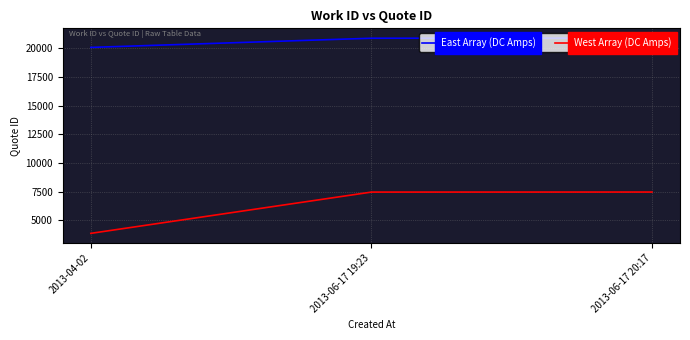

The value of East Array (DC Amps) at 2013-06-17 20:17 is 20904. True or false?

True